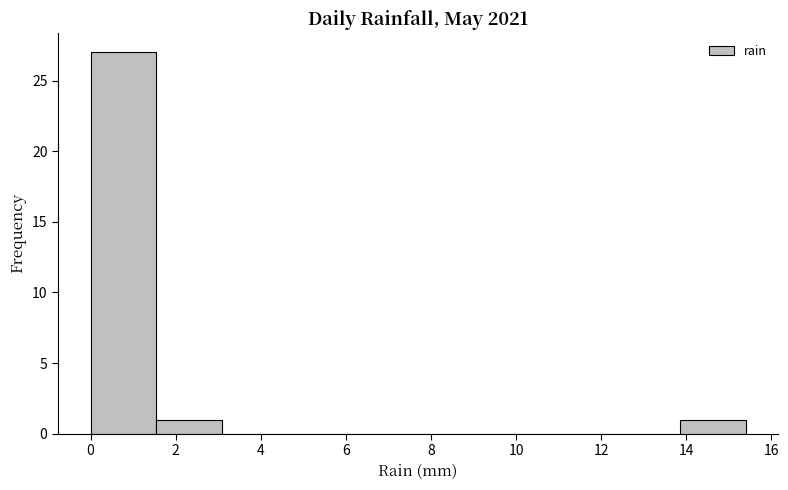

Reading left to right, list every bar in this chart as the range it spans on the x-axis followed by its height. Neither the bar edges nor the heights are printed on the chart, so give them approximately, as read against the axes.

0.00 to 1.54: 27
1.54 to 3.08: 1
3.08 to 4.62: 0
4.62 to 6.16: 0
6.16 to 7.70: 0
7.70 to 9.24: 0
9.24 to 10.78: 0
10.78 to 12.32: 0
12.32 to 13.86: 0
13.86 to 15.40: 1